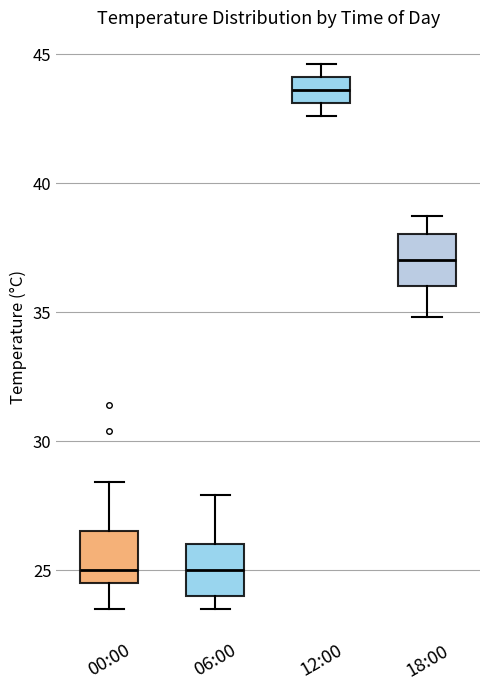

Which box has the highest median line?

12:00